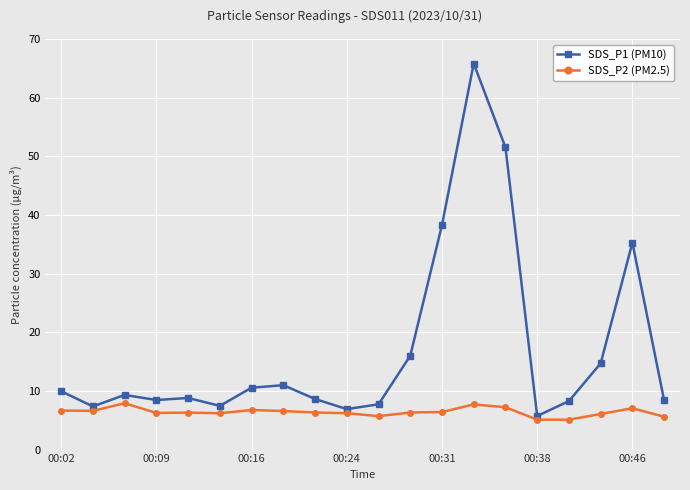

What is the highest value of the SDS_P2 (PM2.5) series?

7.9